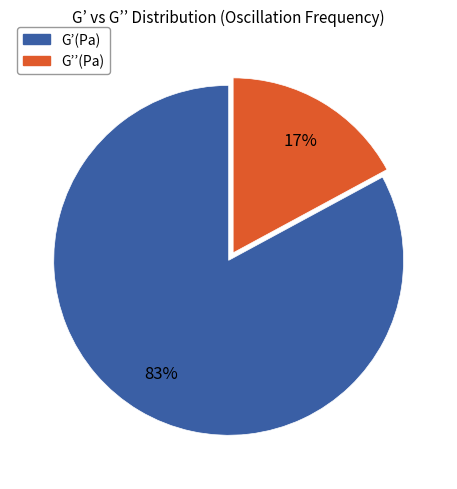

Does any single category account for the majority?

Yes